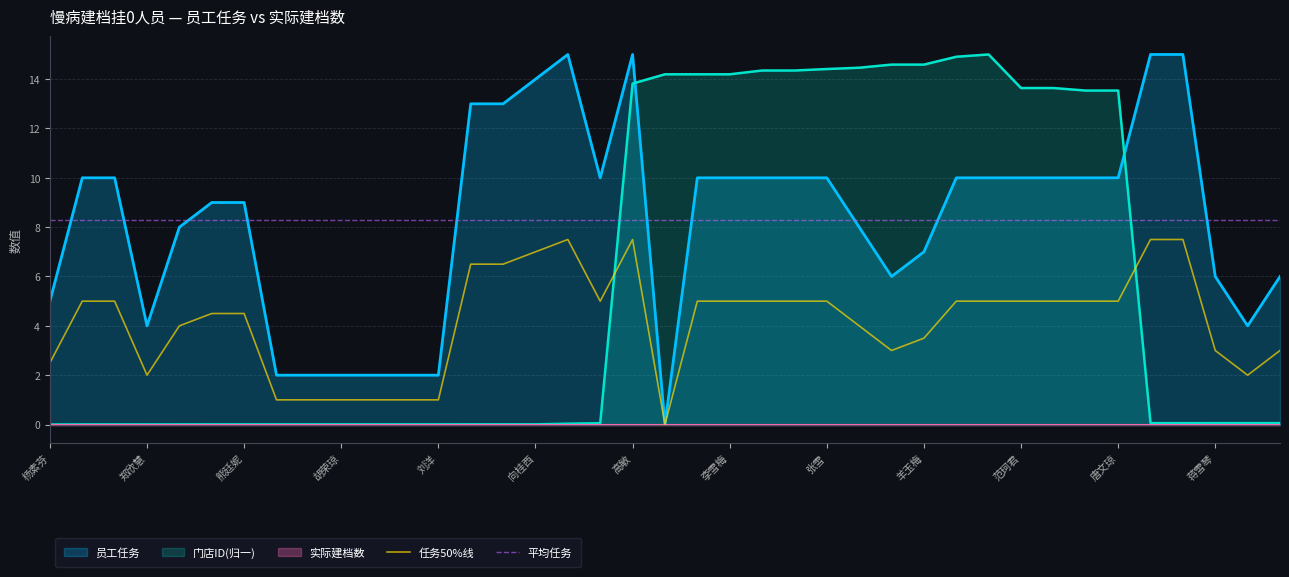

What position from the left is 19?

20